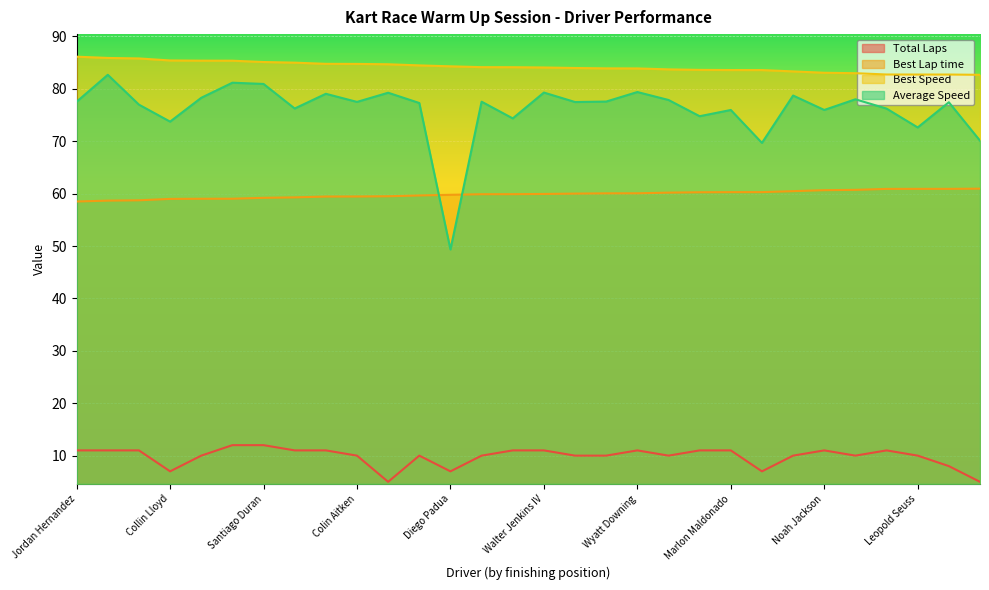

Reading right to left, list all the values displayed in this chart.

Total Laps: 5.0	8.0	10.0	11.0	10.0	11.0	10.0	7.0	11.0	11.0	10.0	11.0	10.0	10.0	11.0	11.0	10.0	7.0	10.0	5.0	10.0	11.0	11.0	12.0	12.0	10.0	7.0	11.0	11.0	11.0
Best Lap time: 61.0	60.9	60.9	60.9	60.7	60.7	60.5	60.3	60.3	60.3	60.2	60.1	60.1	60.0	59.9	59.9	59.9	59.8	59.7	59.5	59.5	59.4	59.3	59.2	59.0	59.0	59.0	58.7	58.7	58.5
Best Speed: 82.7	82.7	82.7	82.7	83.0	83.1	83.3	83.6	83.6	83.6	83.7	83.9	83.9	84.0	84.1	84.1	84.1	84.3	84.5	84.7	84.8	84.8	85.0	85.1	85.4	85.4	85.4	85.8	85.9	86.1
Average Speed: 70.1	77.4	72.6	76.2	78.0	76.0	78.7	69.7	76.0	74.8	77.9	79.4	77.6	77.5	79.3	74.4	77.6	49.3	77.3	79.3	77.5	79.1	76.3	80.9	81.2	78.3	73.8	77.0	82.7	77.6